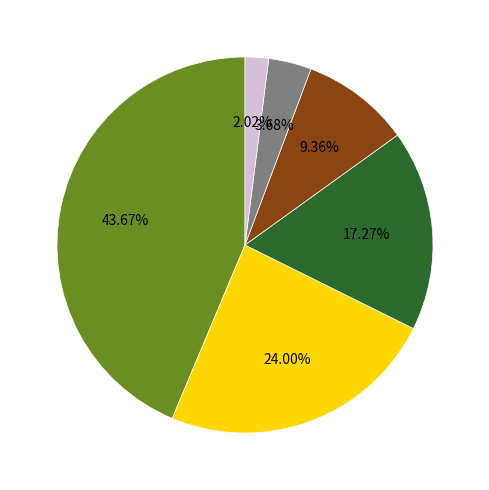

Does any single category account for the majority?

No